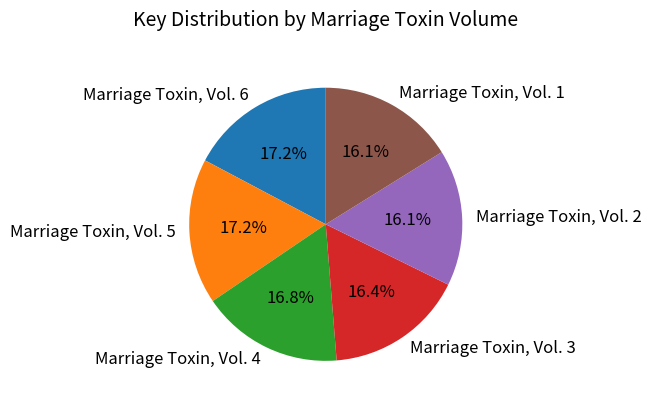

Approximately how many times larger is the value at Marriage Toxin, Vol. 5 compared to Marriage Toxin, Vol. 2?

1.1